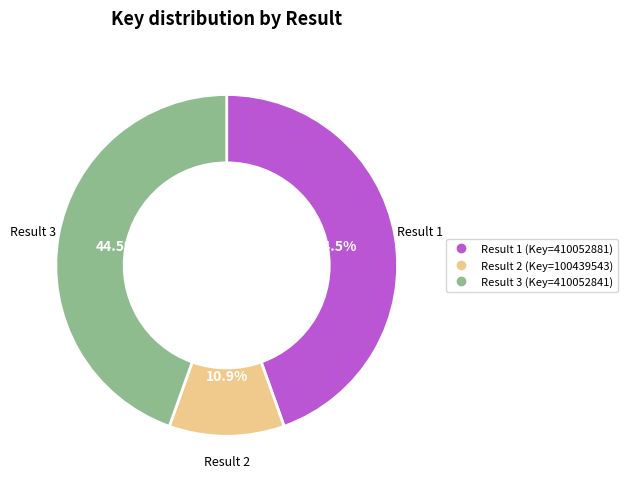

To the nearest percent, what is the average slice percentage?

33%